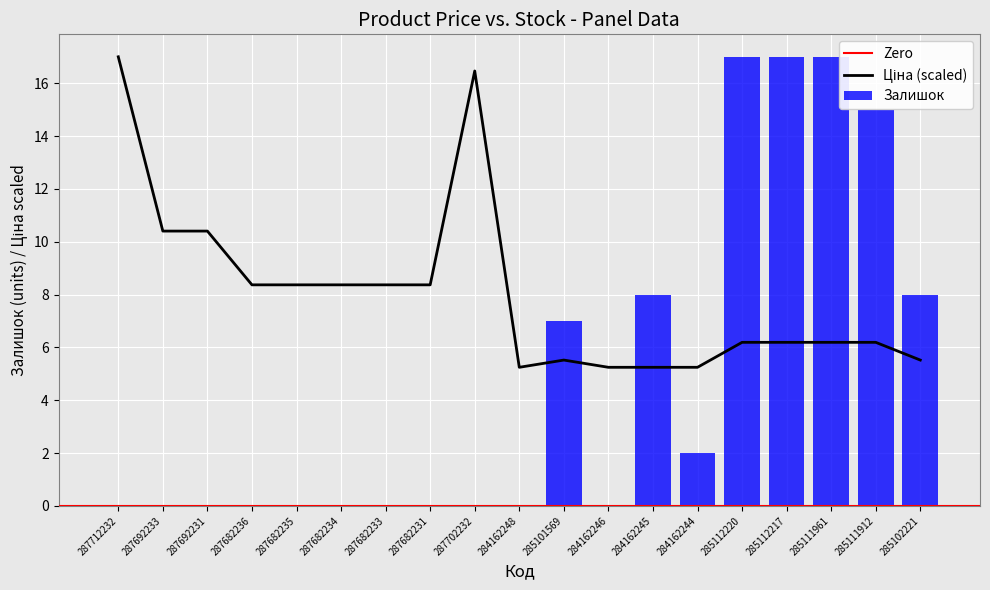

List the series in order of their peak value, highest first.

Ціна, Залишок